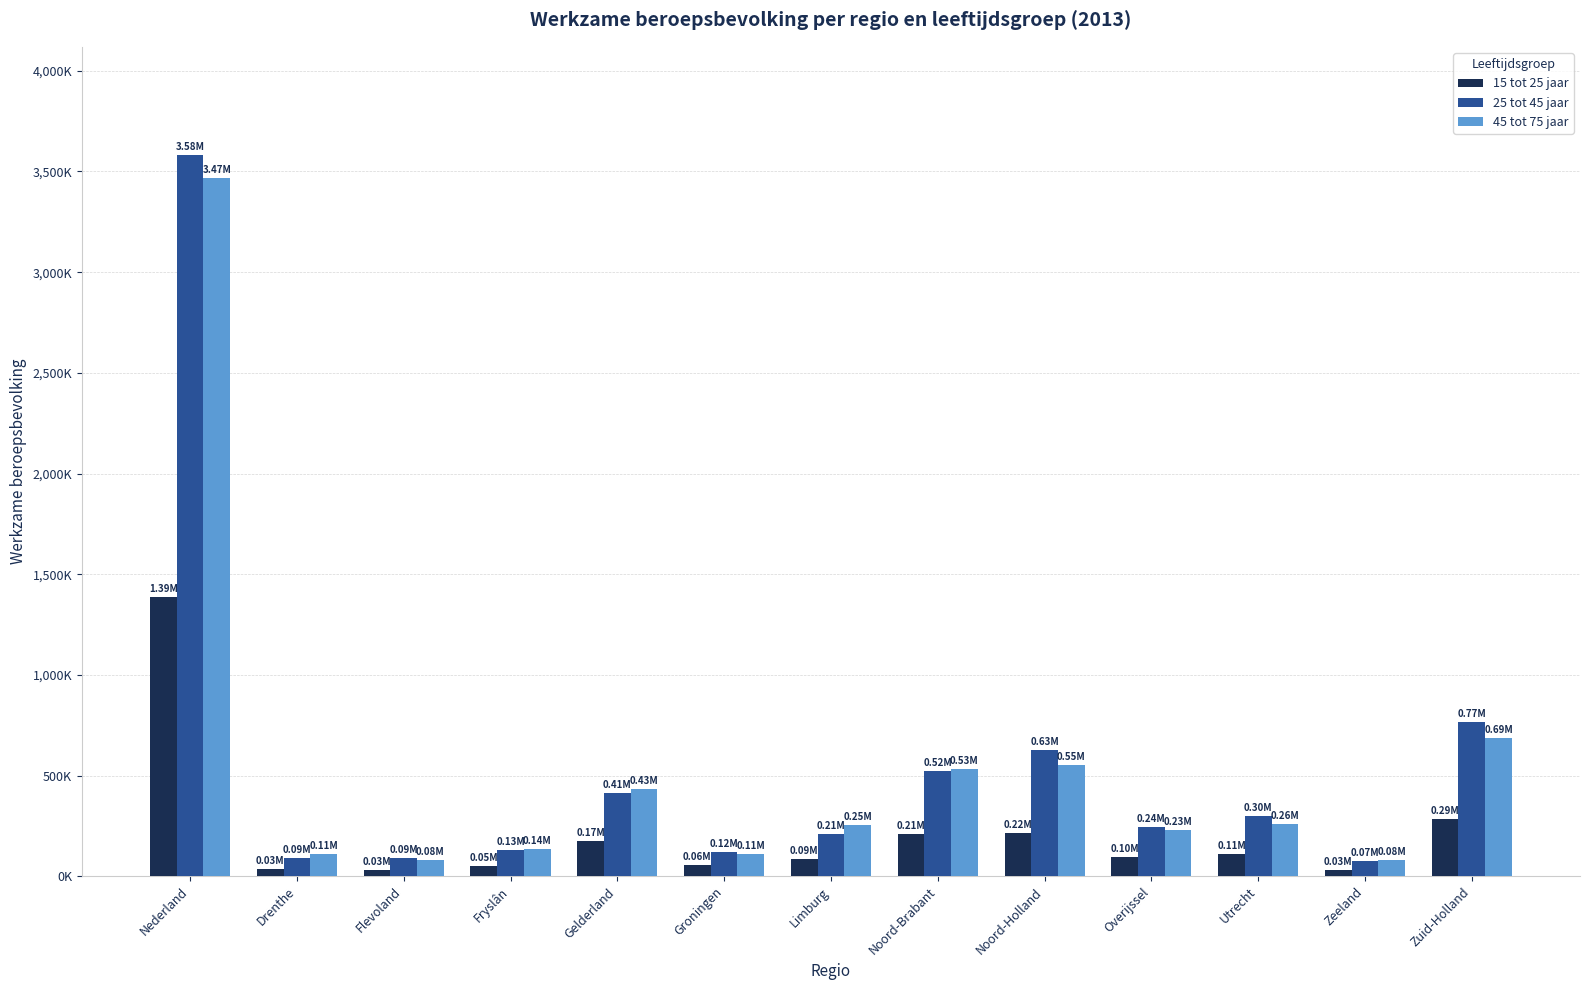

Read the 45 tot 75 jaar value at Groningen, to the nearest 10.

112000